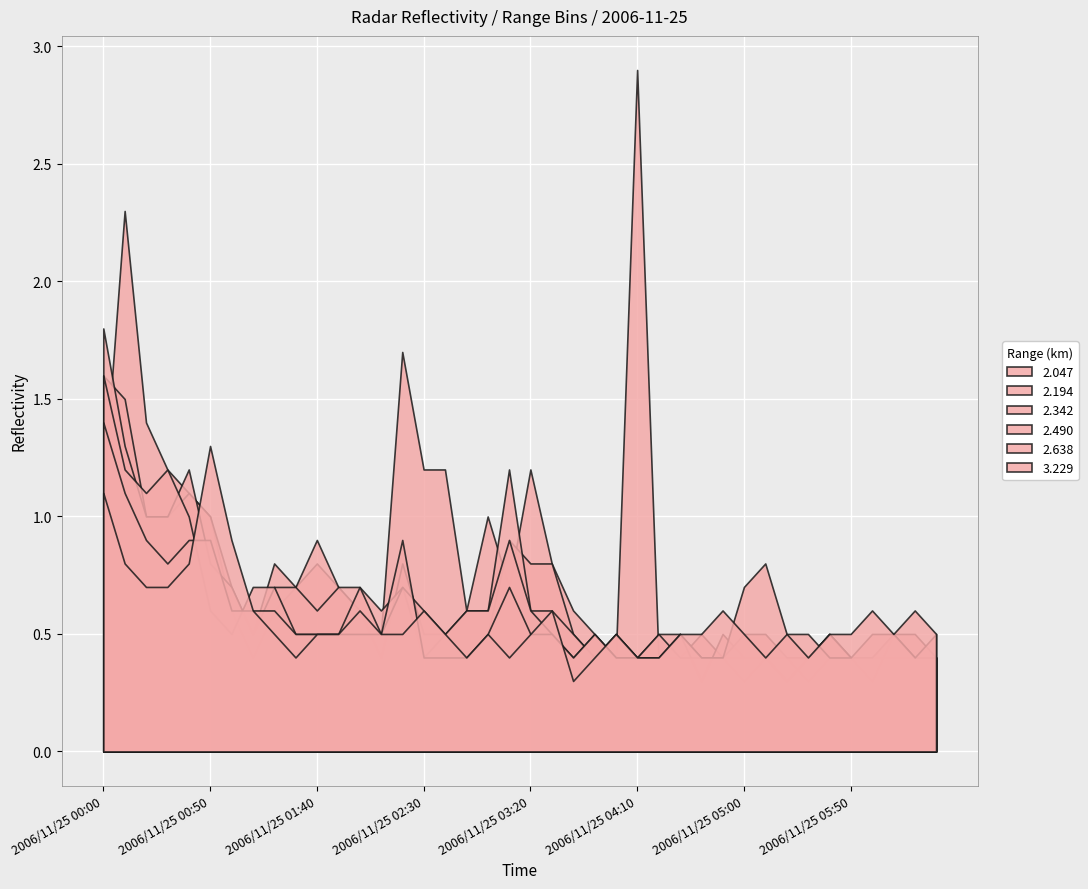

How many lines are shown in the chart?

6